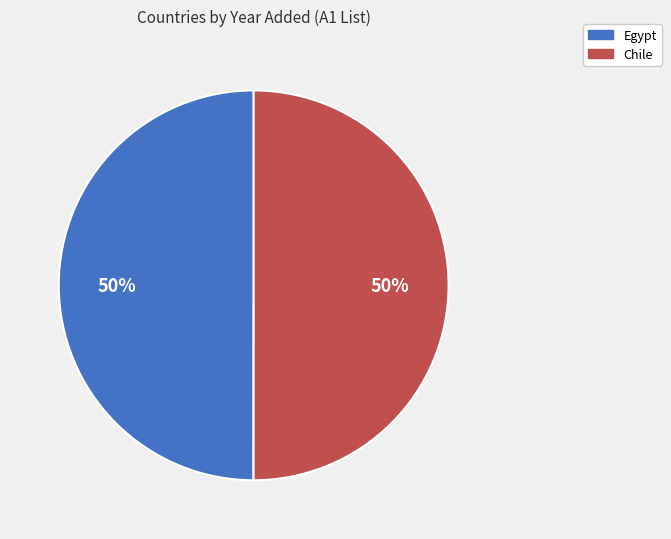

How many segments does this pie chart have?

2